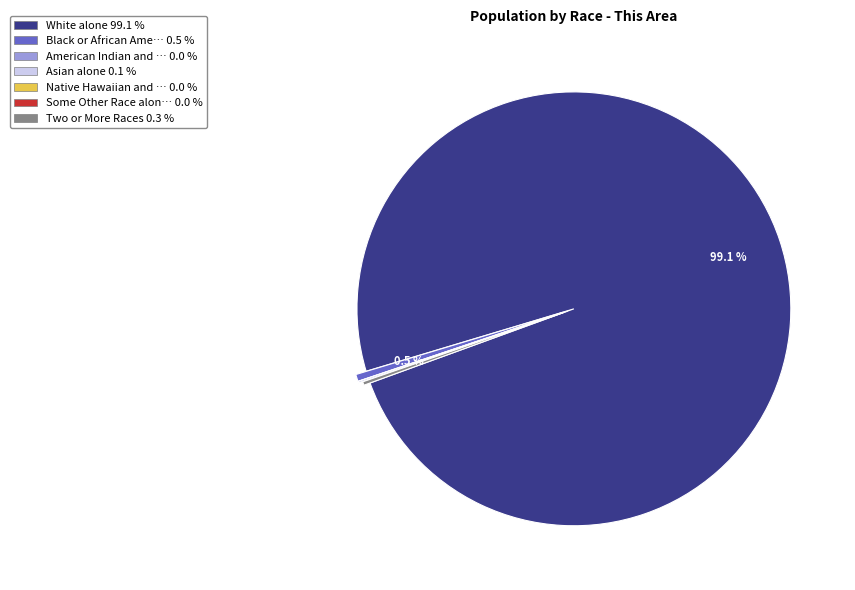

Is there any slice that represents more than half of the pie?

Yes